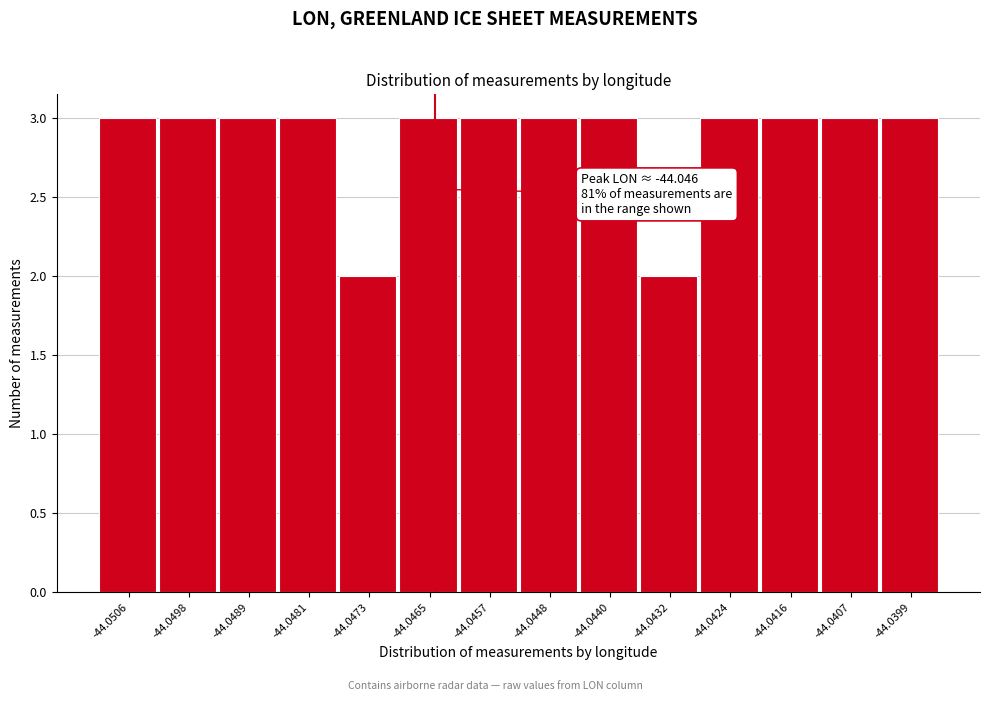

Reading right to left, extract all data points from this chart.

-44.0399=3	-44.0407=3	-44.0416=3	-44.0424=3	-44.0432=2	-44.0440=3	-44.0448=3	-44.0457=3	-44.0465=3	-44.0473=2	-44.0481=3	-44.0489=3	-44.0498=3	-44.0506=3